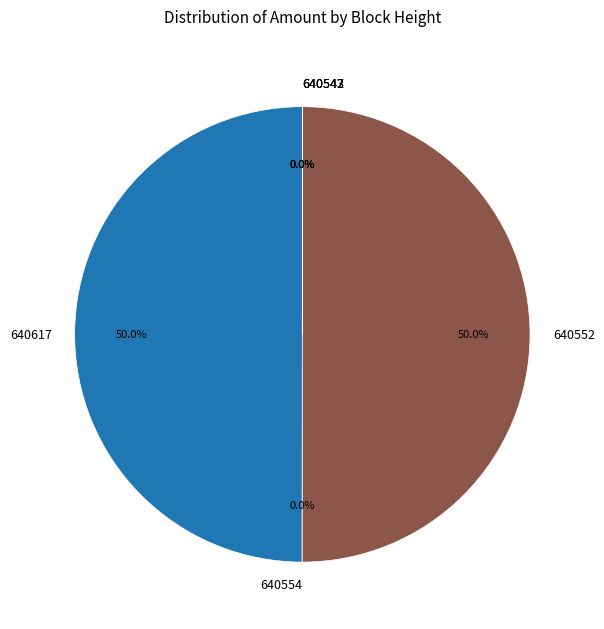

Which has a higher value, 640543 or 640552?

640552